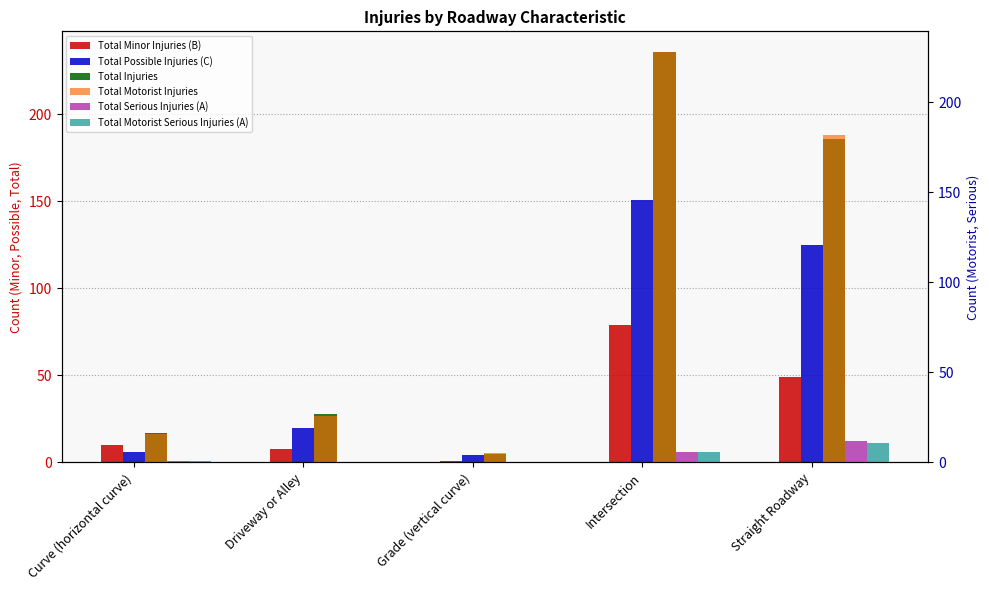

What position from the left is Curve (horizontal curve)?

1